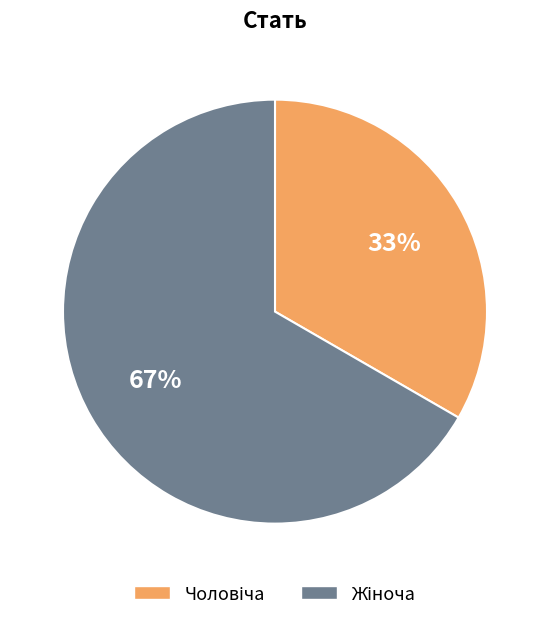

Count the number of slices in the pie.

2